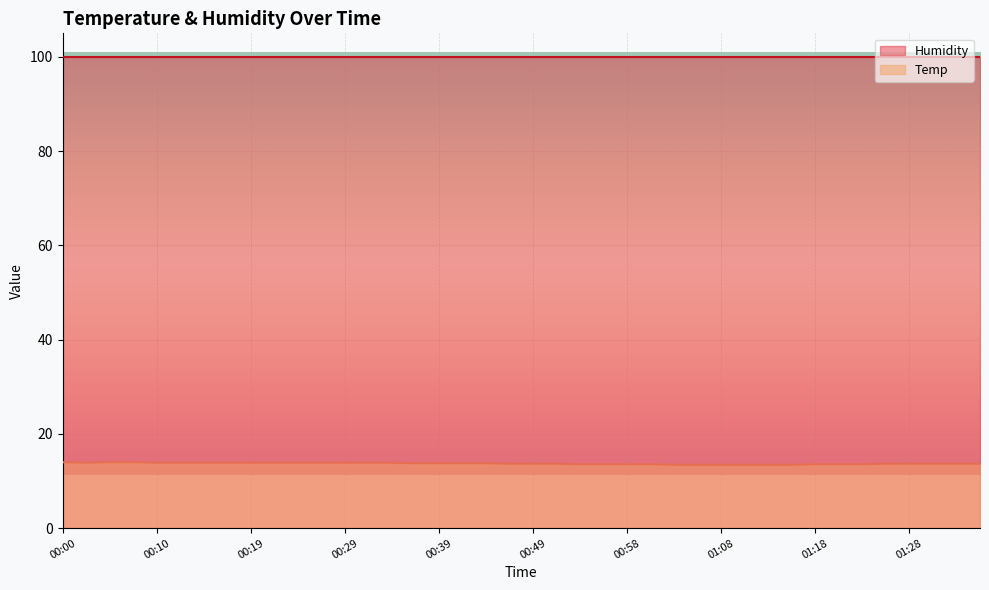

True or false: the data has more than 1 interior local peaks.

False